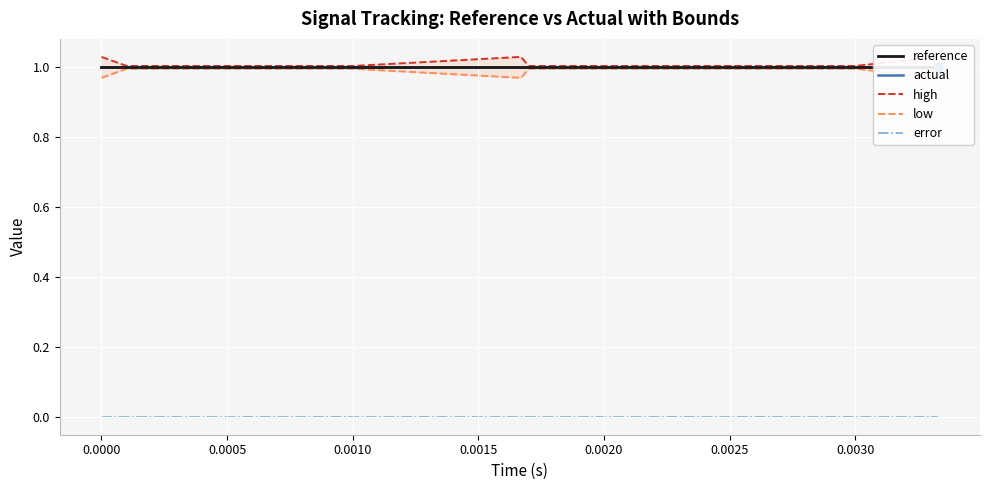

Read the reference value at 0.0010.

1.0